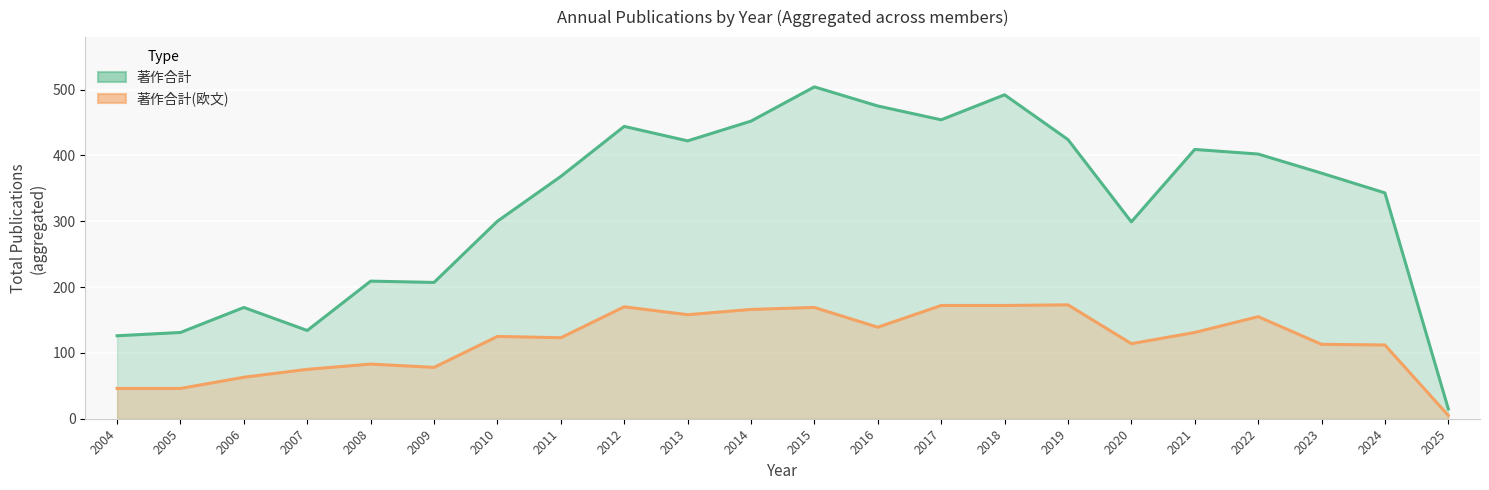

What value does the 著作合計(欧文) series have at 2007, to the nearest 50?

100